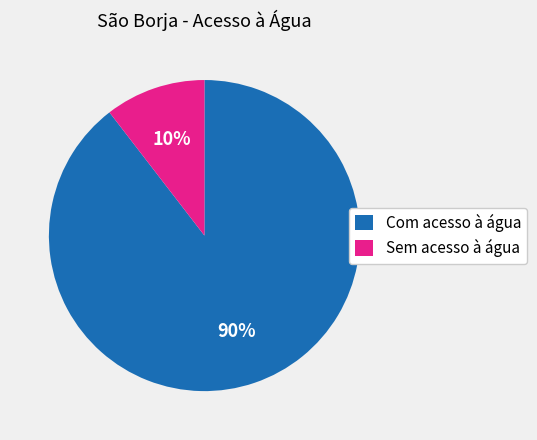

To the nearest percent, what portion does Sem acesso à água represent?

10%